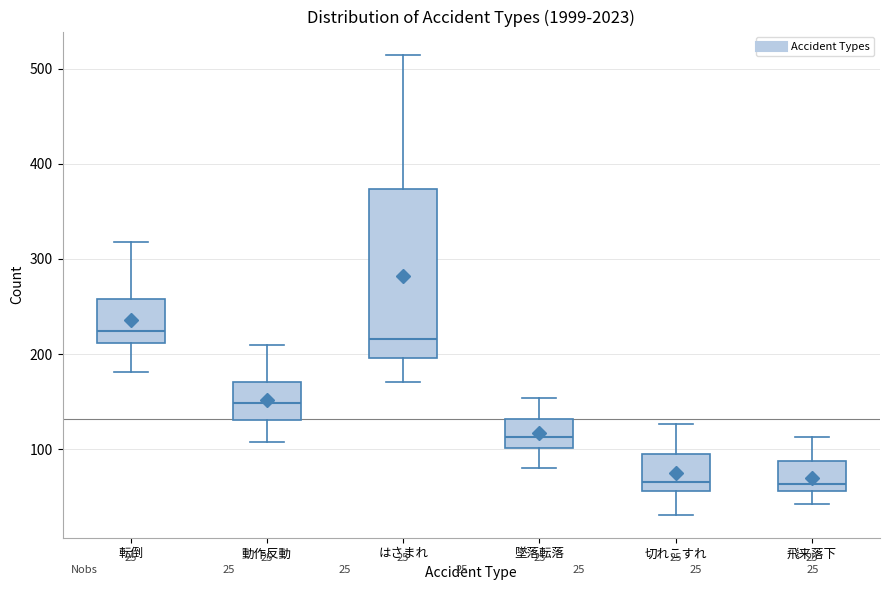

Comparing the boxes themselves (not the whiskers), which one is the tallest?

はさまれ